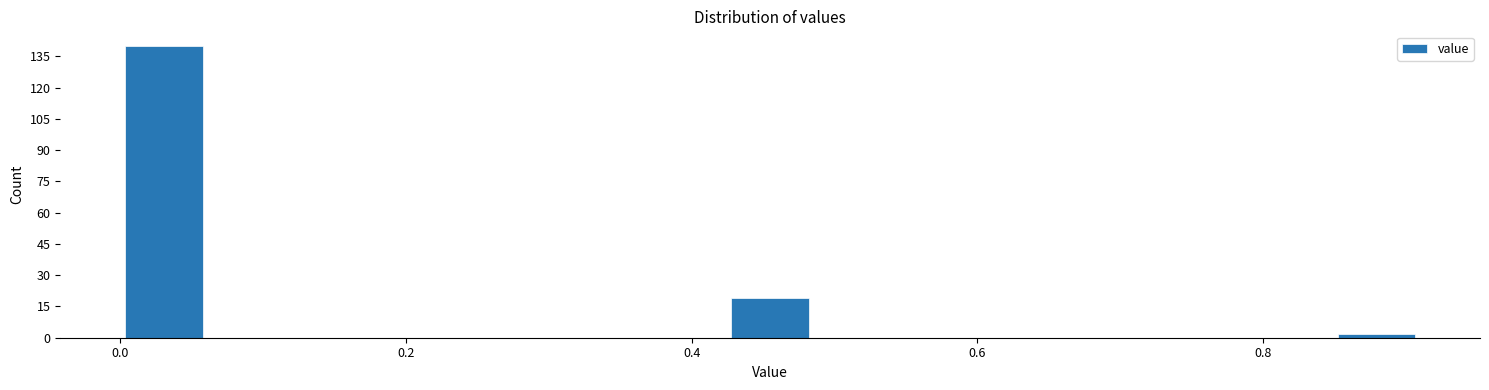

Read against the x-axis, roughly where is the centre of the tallest bar?

0.04